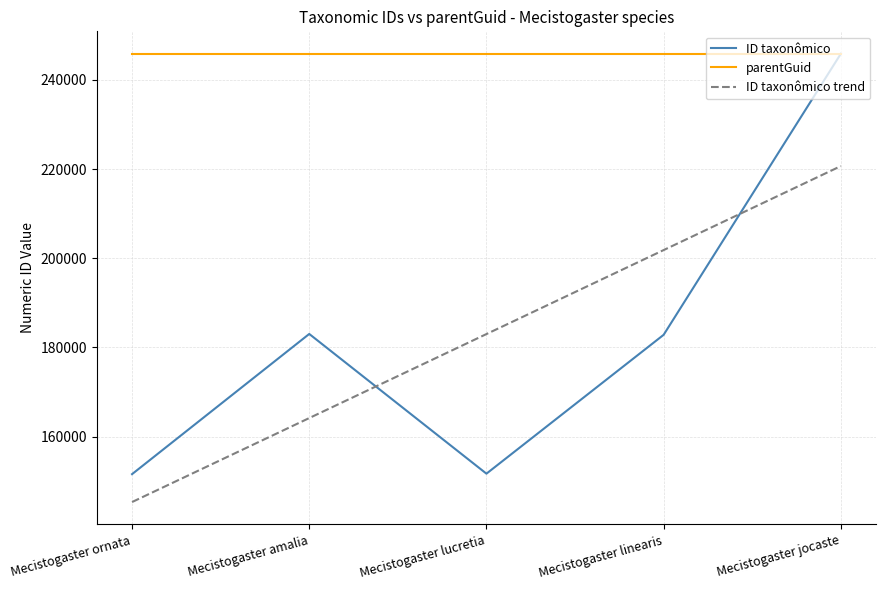

Which series ends up on top after the final intersection of ID taxonômico and parentGuid?

ID taxonômico